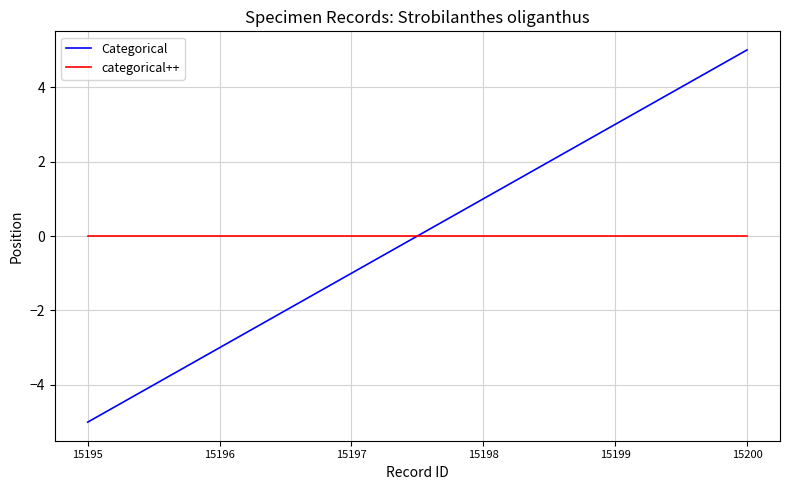

The Categorical series shows 3 at 15199. True or false?

True